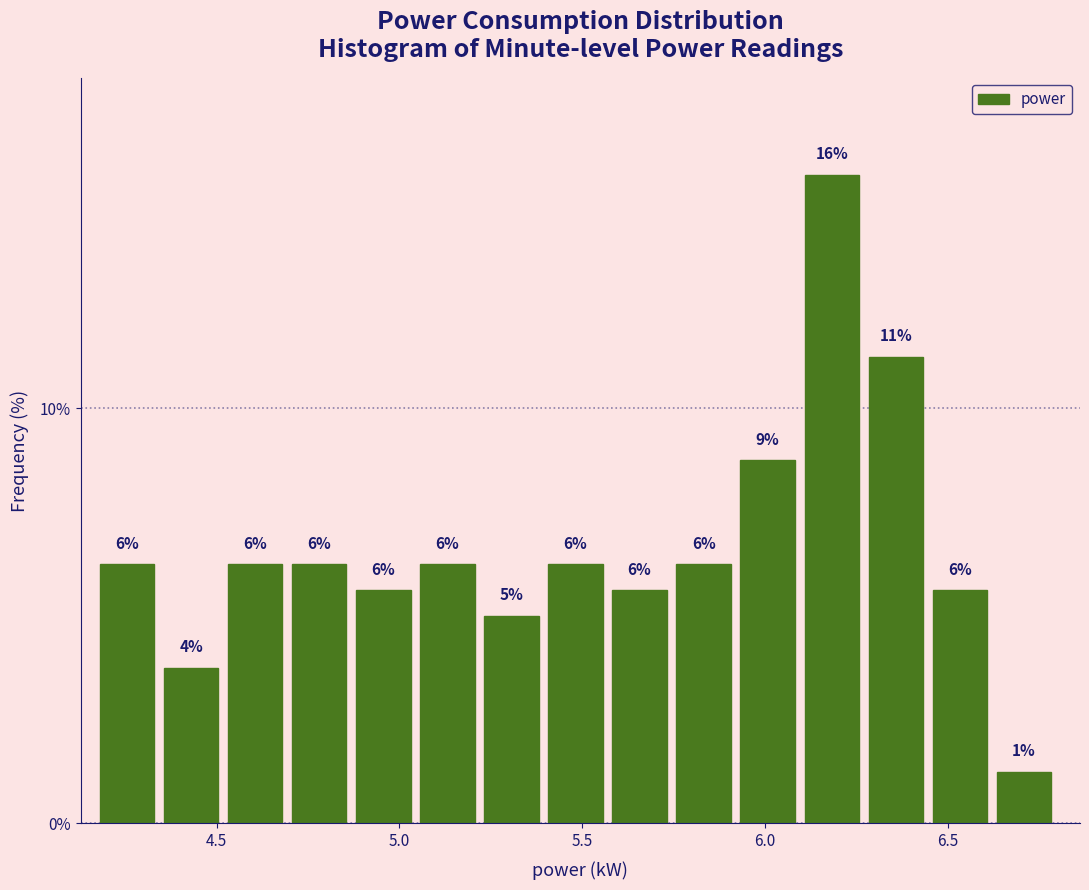

Around what value on the x-axis is the tallest bar? Give the approximate position of its centre, as read against the axis.

6.20